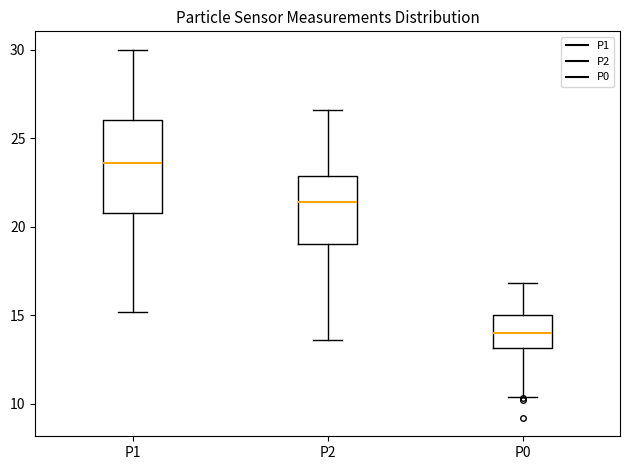

Reading left to right, transcribe this box plot: for each box, give where its median line is, the range the box spans, and where its two whiskers end, as read against the y-axis. The values are not printed on the chart, so give them approximately, as read against the axis.

P1: median 23.5, box 21.0 to 26.0, whiskers 15.0 to 30.0
P2: median 21.5, box 19.0 to 23.0, whiskers 13.5 to 26.5
P0: median 14.0, box 13.0 to 15.0, whiskers 10.5 to 17.0